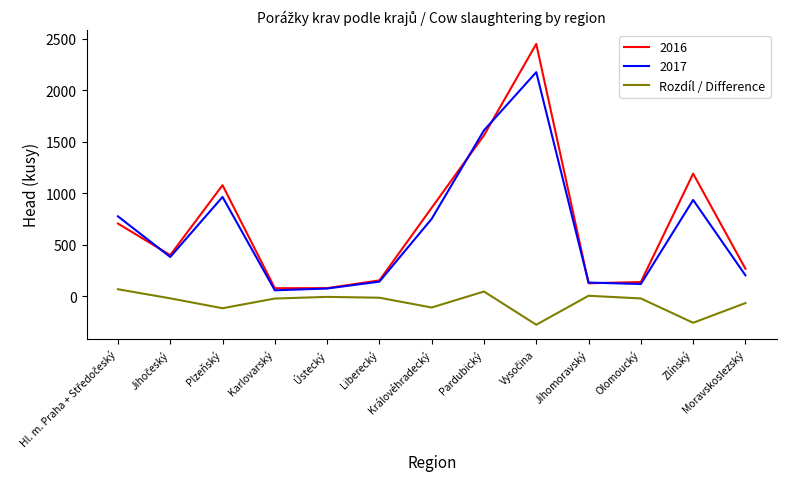

Which series has the widest spread of values?

2016